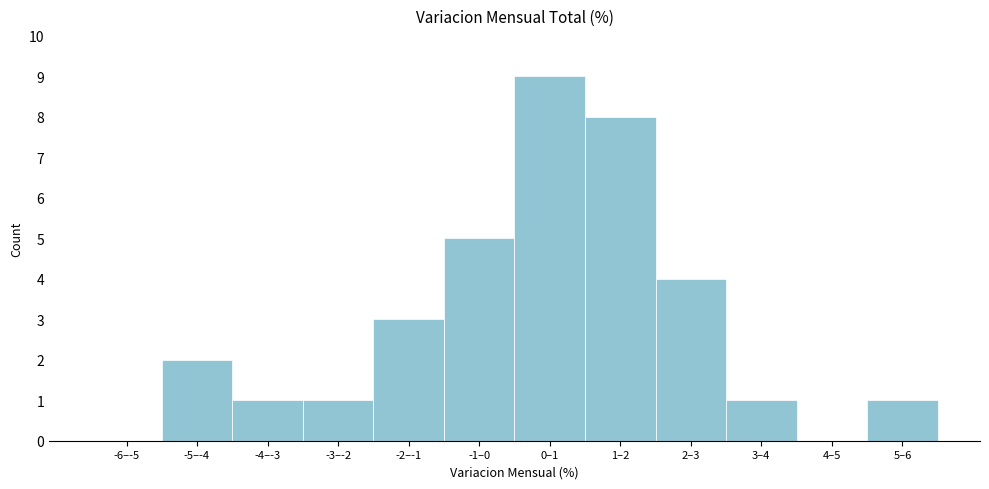

Reading left to right, list all the values displayed in this chart.

-6–-5=0	-5–-4=2	-4–-3=1	-3–-2=1	-2–-1=3	-1–0=5	0–1=9	1–2=8	2–3=4	3–4=1	4–5=0	5–6=1